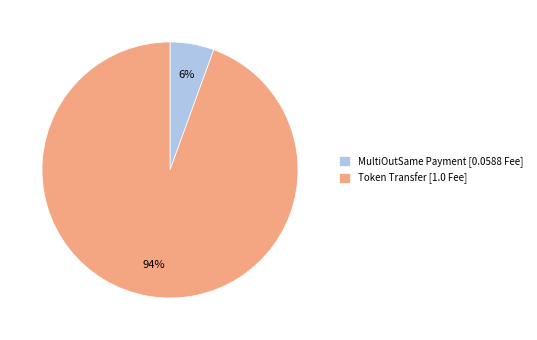

How many slices are in this pie chart?

2